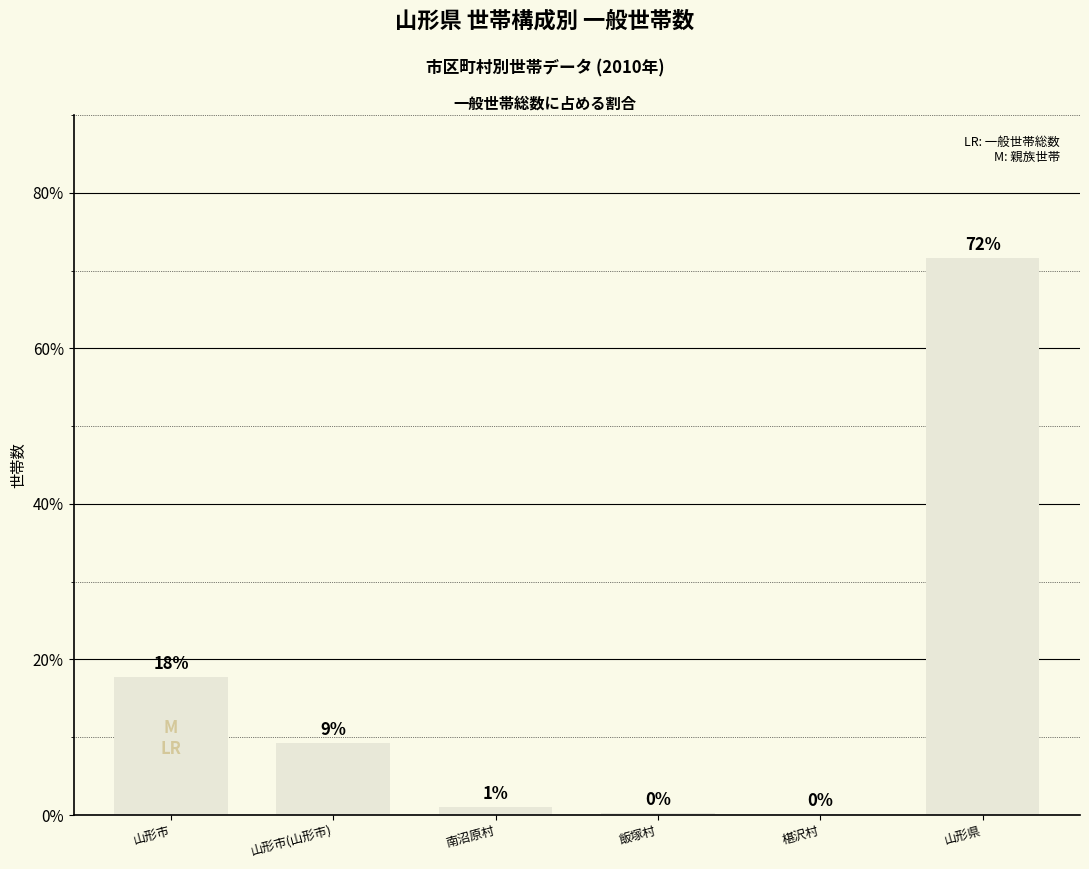

Reading left to right, extract all data points from this chart.

17.8	9.3	1.0	0.2	0.1	71.6